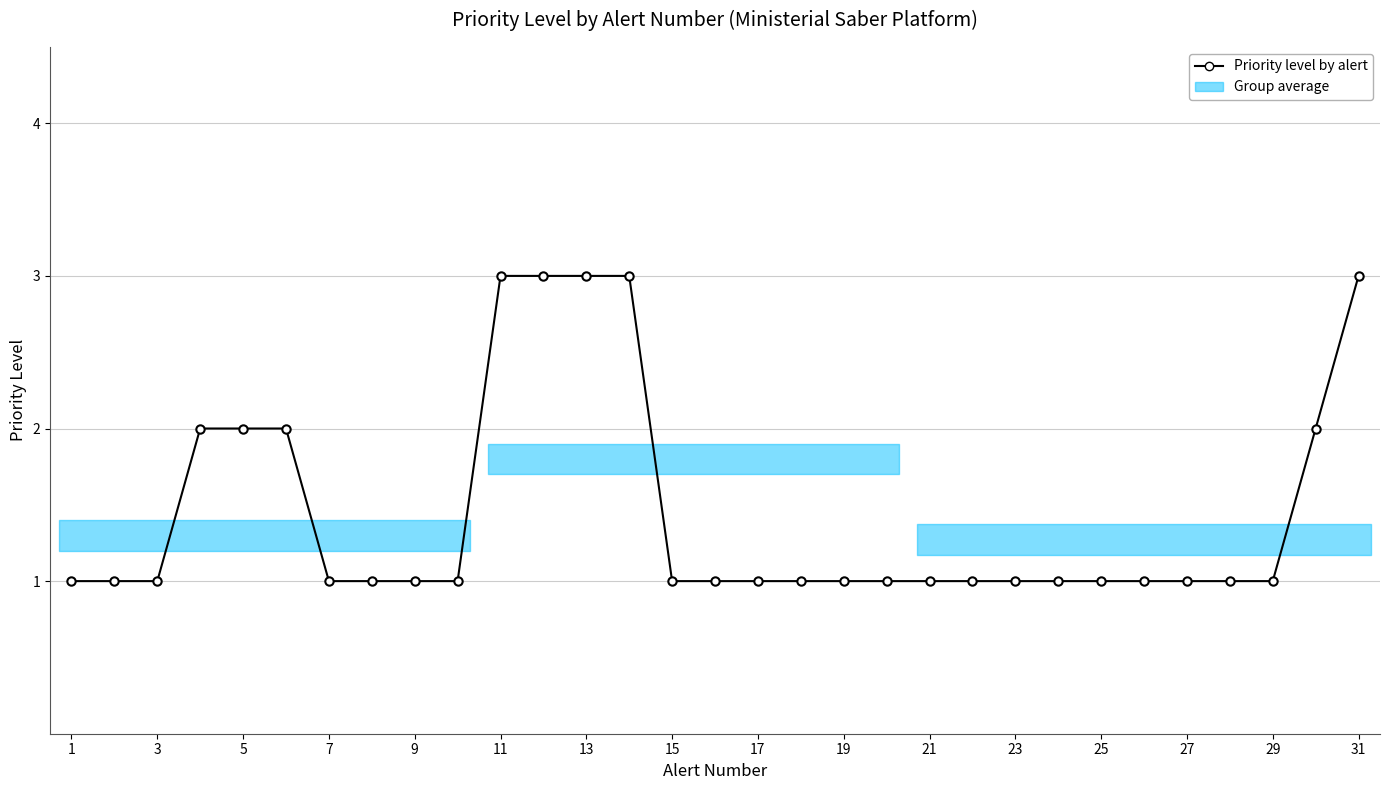

True or false: there are more than 2 points higher than both neighbors.

False